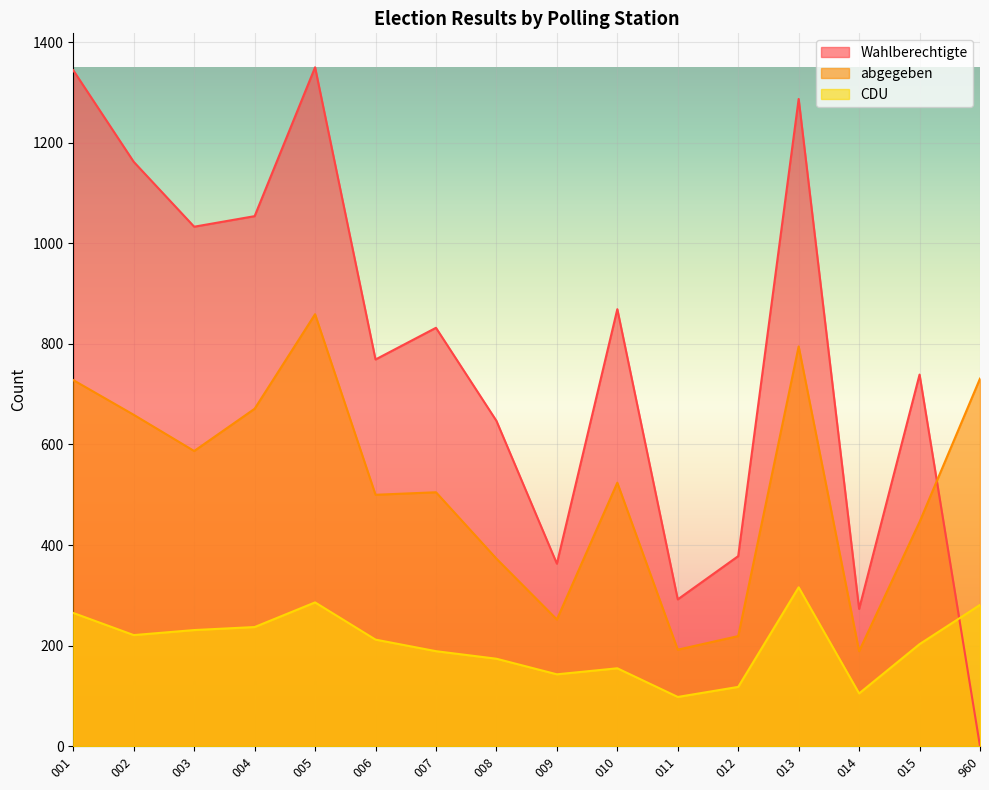

What is the value of the abgegeben point at the 15th from the left?

446